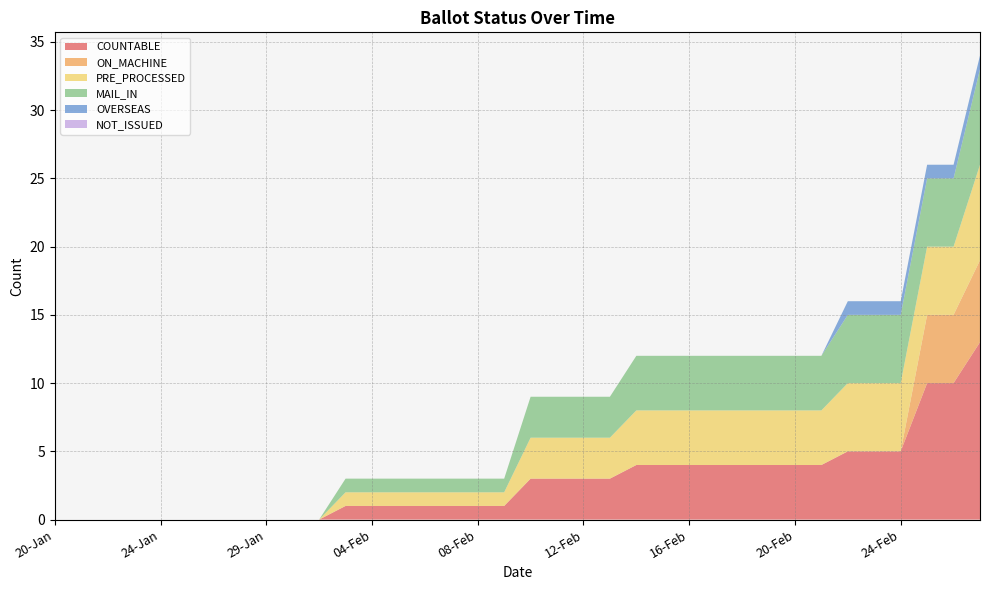

Reading left to right, what are all the values shown in this chart?

COUNTABLE: 20-Jan=0	21-Jan=0	22-Jan=0	23-Jan=0	24-Jan=0	25-Jan=0	26-Jan=0	27-Jan=0	29-Jan=0	30-Jan=0	31-Jan=0	03-Feb=1	04-Feb=1	05-Feb=1	06-Feb=1	07-Feb=1	08-Feb=1	09-Feb=1	10-Feb=3	11-Feb=3	12-Feb=3	13-Feb=3	14-Feb=4	15-Feb=4	16-Feb=4	17-Feb=4	18-Feb=4	19-Feb=4	20-Feb=4	21-Feb=4	22-Feb=5	23-Feb=5	24-Feb=5	25-Feb=10	26-Feb=10	27-Feb=13
ON_MACHINE: 20-Jan=0	21-Jan=0	22-Jan=0	23-Jan=0	24-Jan=0	25-Jan=0	26-Jan=0	27-Jan=0	29-Jan=0	30-Jan=0	31-Jan=0	03-Feb=0	04-Feb=0	05-Feb=0	06-Feb=0	07-Feb=0	08-Feb=0	09-Feb=0	10-Feb=0	11-Feb=0	12-Feb=0	13-Feb=0	14-Feb=0	15-Feb=0	16-Feb=0	17-Feb=0	18-Feb=0	19-Feb=0	20-Feb=0	21-Feb=0	22-Feb=0	23-Feb=0	24-Feb=0	25-Feb=5	26-Feb=5	27-Feb=6
PRE_PROCESSED: 20-Jan=0	21-Jan=0	22-Jan=0	23-Jan=0	24-Jan=0	25-Jan=0	26-Jan=0	27-Jan=0	29-Jan=0	30-Jan=0	31-Jan=0	03-Feb=1	04-Feb=1	05-Feb=1	06-Feb=1	07-Feb=1	08-Feb=1	09-Feb=1	10-Feb=3	11-Feb=3	12-Feb=3	13-Feb=3	14-Feb=4	15-Feb=4	16-Feb=4	17-Feb=4	18-Feb=4	19-Feb=4	20-Feb=4	21-Feb=4	22-Feb=5	23-Feb=5	24-Feb=5	25-Feb=5	26-Feb=5	27-Feb=7
MAIL_IN: 20-Jan=0	21-Jan=0	22-Jan=0	23-Jan=0	24-Jan=0	25-Jan=0	26-Jan=0	27-Jan=0	29-Jan=0	30-Jan=0	31-Jan=0	03-Feb=1	04-Feb=1	05-Feb=1	06-Feb=1	07-Feb=1	08-Feb=1	09-Feb=1	10-Feb=3	11-Feb=3	12-Feb=3	13-Feb=3	14-Feb=4	15-Feb=4	16-Feb=4	17-Feb=4	18-Feb=4	19-Feb=4	20-Feb=4	21-Feb=4	22-Feb=5	23-Feb=5	24-Feb=5	25-Feb=5	26-Feb=5	27-Feb=7
OVERSEAS: 20-Jan=0	21-Jan=0	22-Jan=0	23-Jan=0	24-Jan=0	25-Jan=0	26-Jan=0	27-Jan=0	29-Jan=0	30-Jan=0	31-Jan=0	03-Feb=0	04-Feb=0	05-Feb=0	06-Feb=0	07-Feb=0	08-Feb=0	09-Feb=0	10-Feb=0	11-Feb=0	12-Feb=0	13-Feb=0	14-Feb=0	15-Feb=0	16-Feb=0	17-Feb=0	18-Feb=0	19-Feb=0	20-Feb=0	21-Feb=0	22-Feb=1	23-Feb=1	24-Feb=1	25-Feb=1	26-Feb=1	27-Feb=1
NOT_ISSUED: 20-Jan=0	21-Jan=0	22-Jan=0	23-Jan=0	24-Jan=0	25-Jan=0	26-Jan=0	27-Jan=0	29-Jan=0	30-Jan=0	31-Jan=0	03-Feb=0	04-Feb=0	05-Feb=0	06-Feb=0	07-Feb=0	08-Feb=0	09-Feb=0	10-Feb=0	11-Feb=0	12-Feb=0	13-Feb=0	14-Feb=0	15-Feb=0	16-Feb=0	17-Feb=0	18-Feb=0	19-Feb=0	20-Feb=0	21-Feb=0	22-Feb=0	23-Feb=0	24-Feb=0	25-Feb=0	26-Feb=0	27-Feb=0